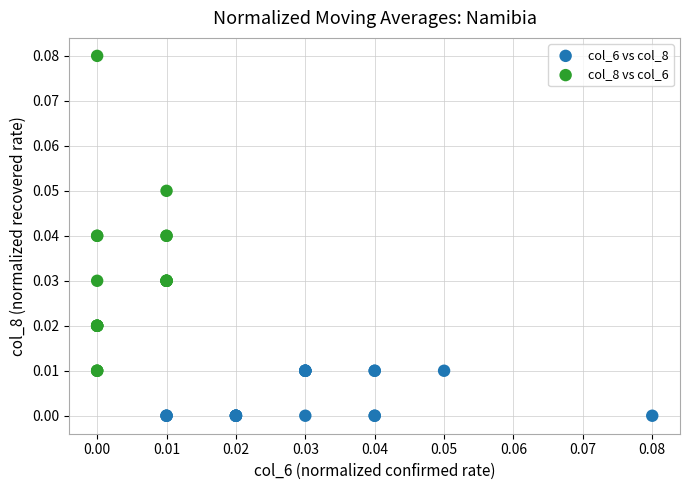

Which series reaches the maximum Y coordinate?

col_8 vs col_6